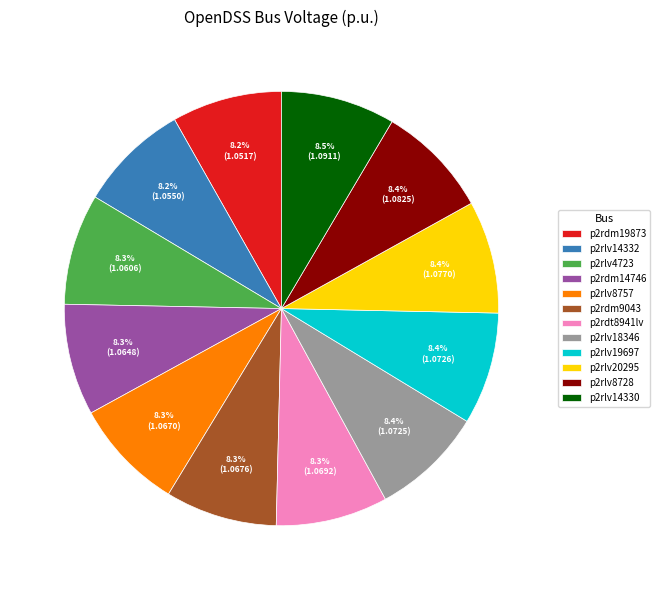

Count the number of slices in the pie.

12